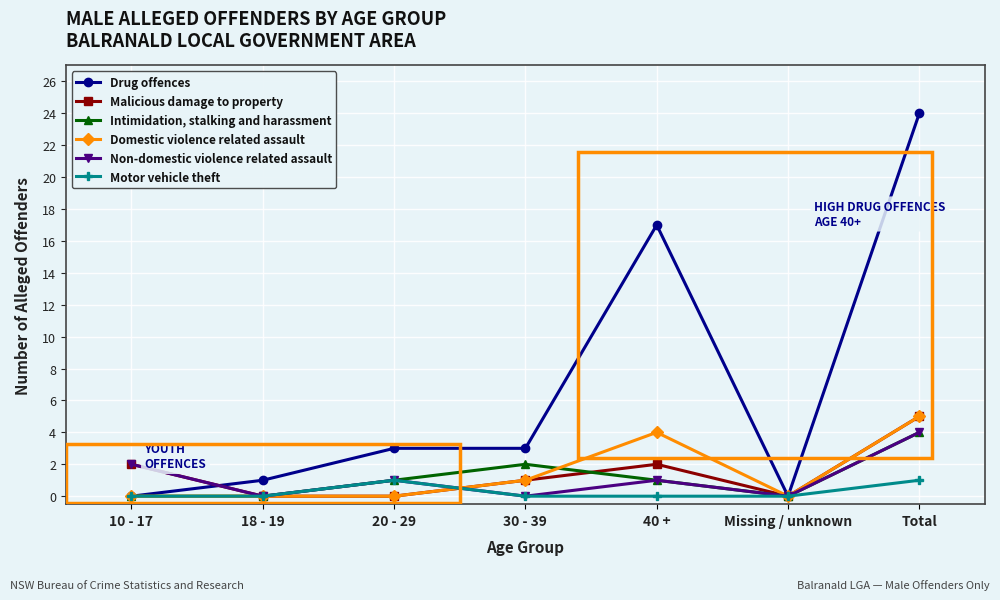

At which label is Drug offences closest to 12?

40 +